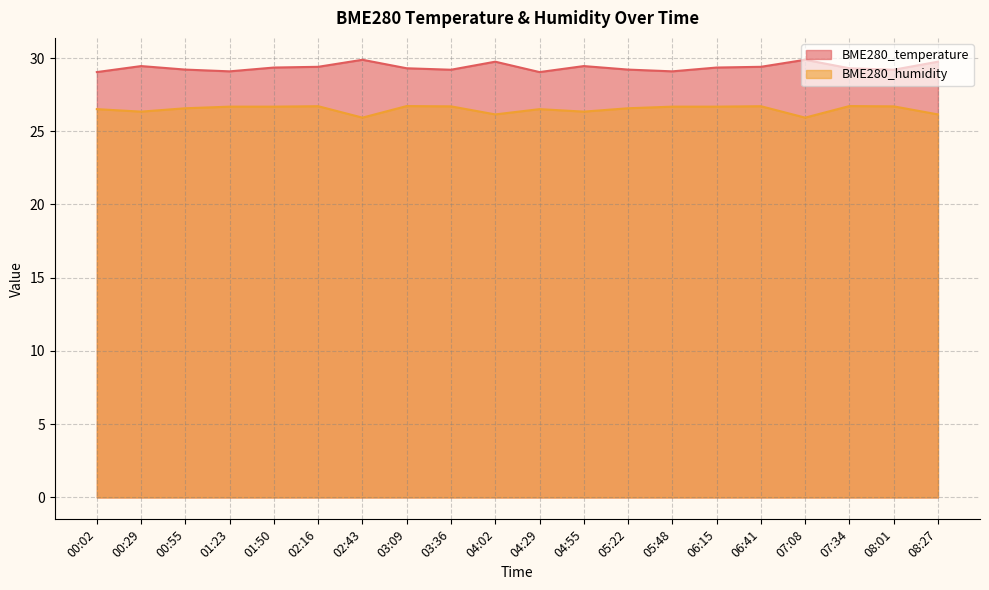

Is it true that BME280_humidity equals 26.7 at 01:50?

True